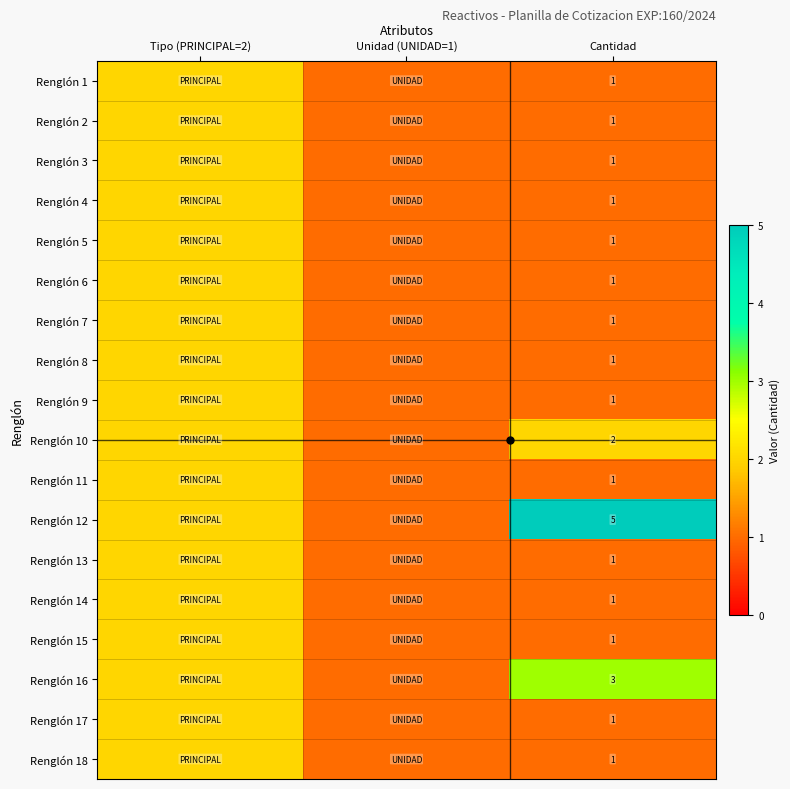

What is the minimum value shown in the chart?

1